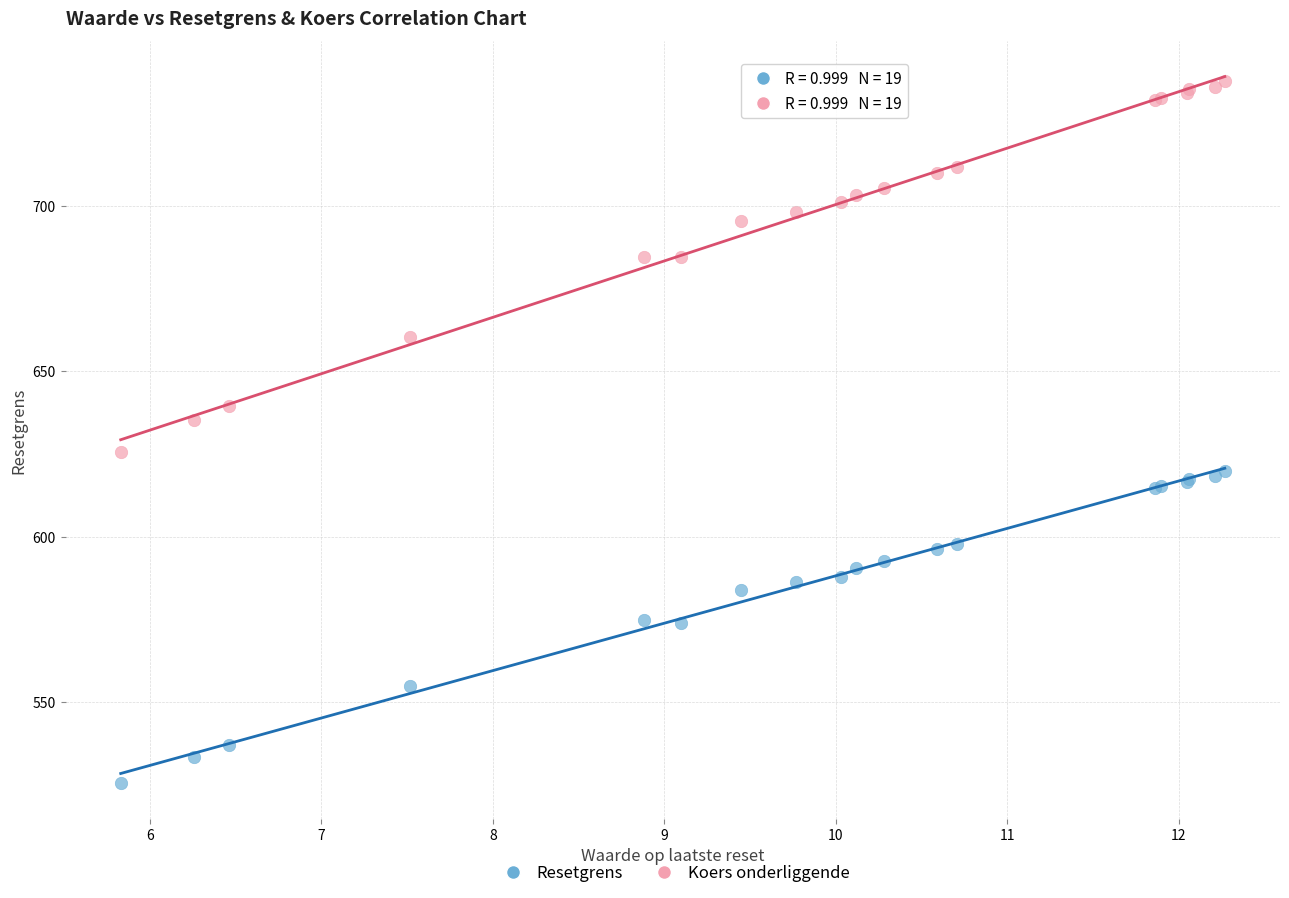

Which series reaches the minimum Y coordinate?

Resetgrens